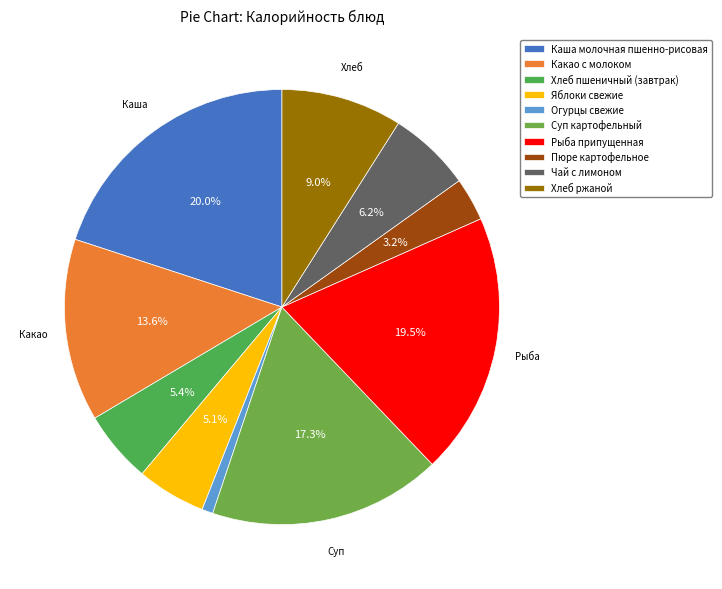

How many segments does this pie chart have?

10